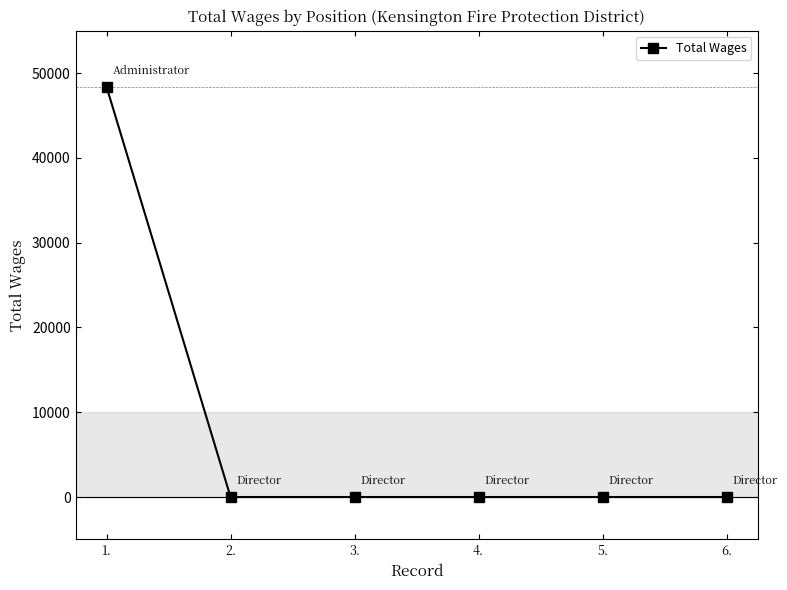

What is the greatest value displayed?

48384